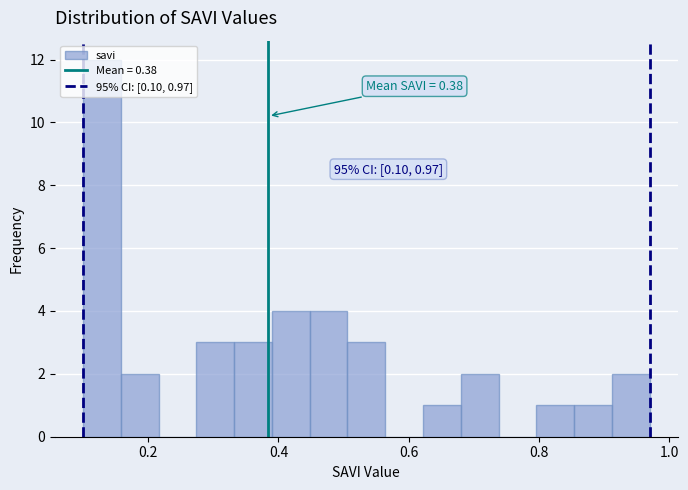

Around what value on the x-axis is the tallest bar? Give the approximate position of its centre, as read against the axis.

0.12